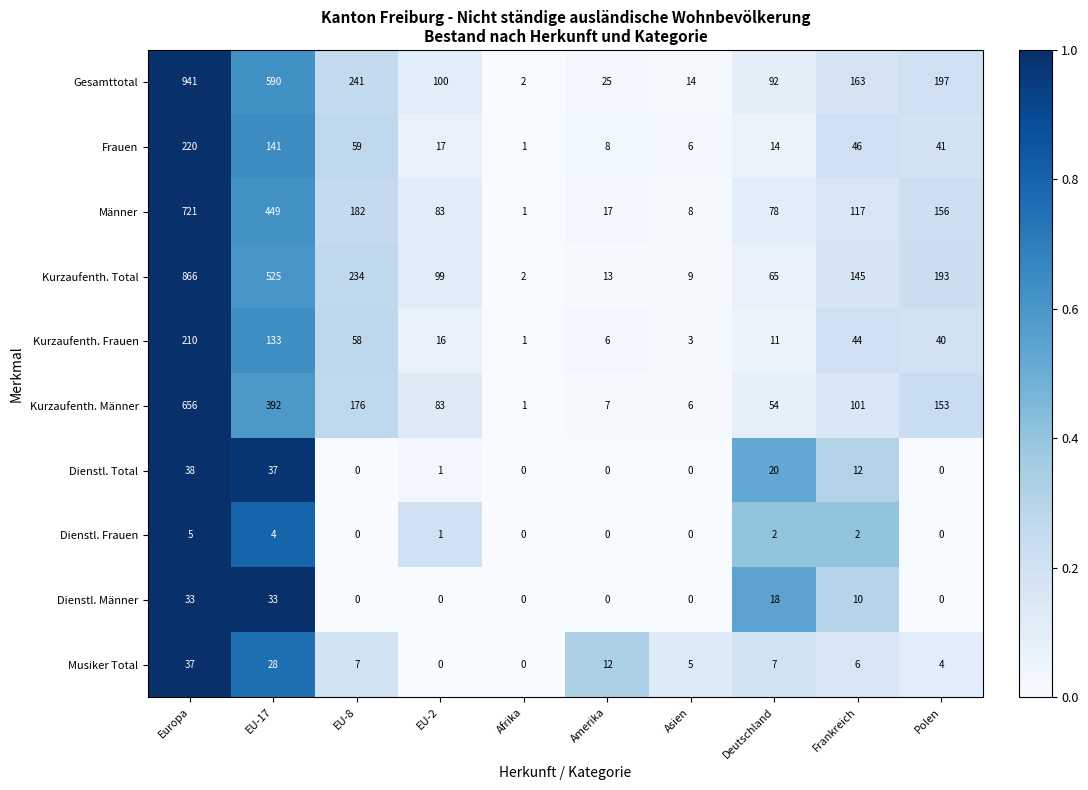

Which label corresponds to the largest value in the chart?

Europa